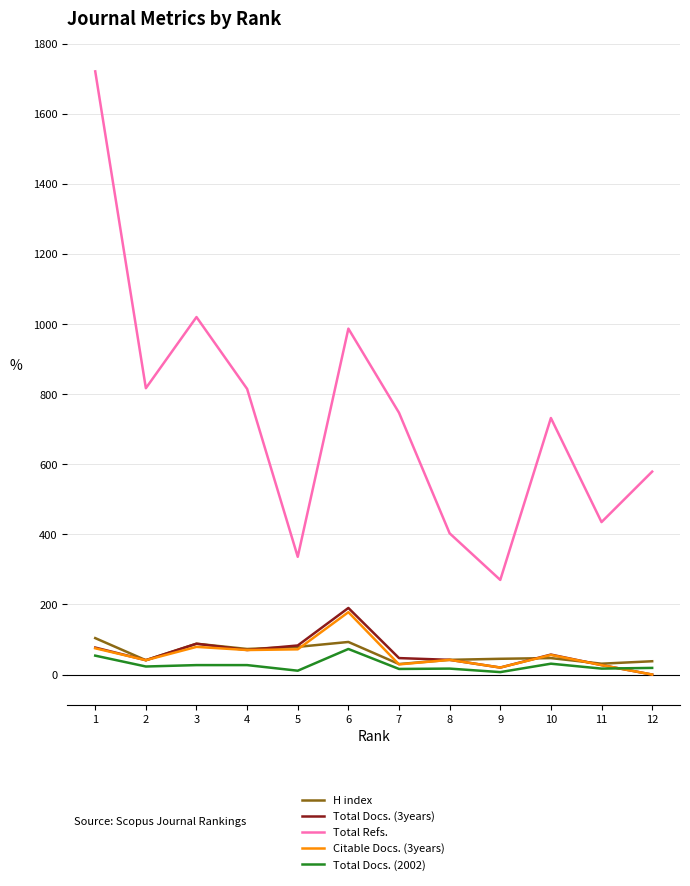

Which series changed the most between 4 and 8?

Total Refs.